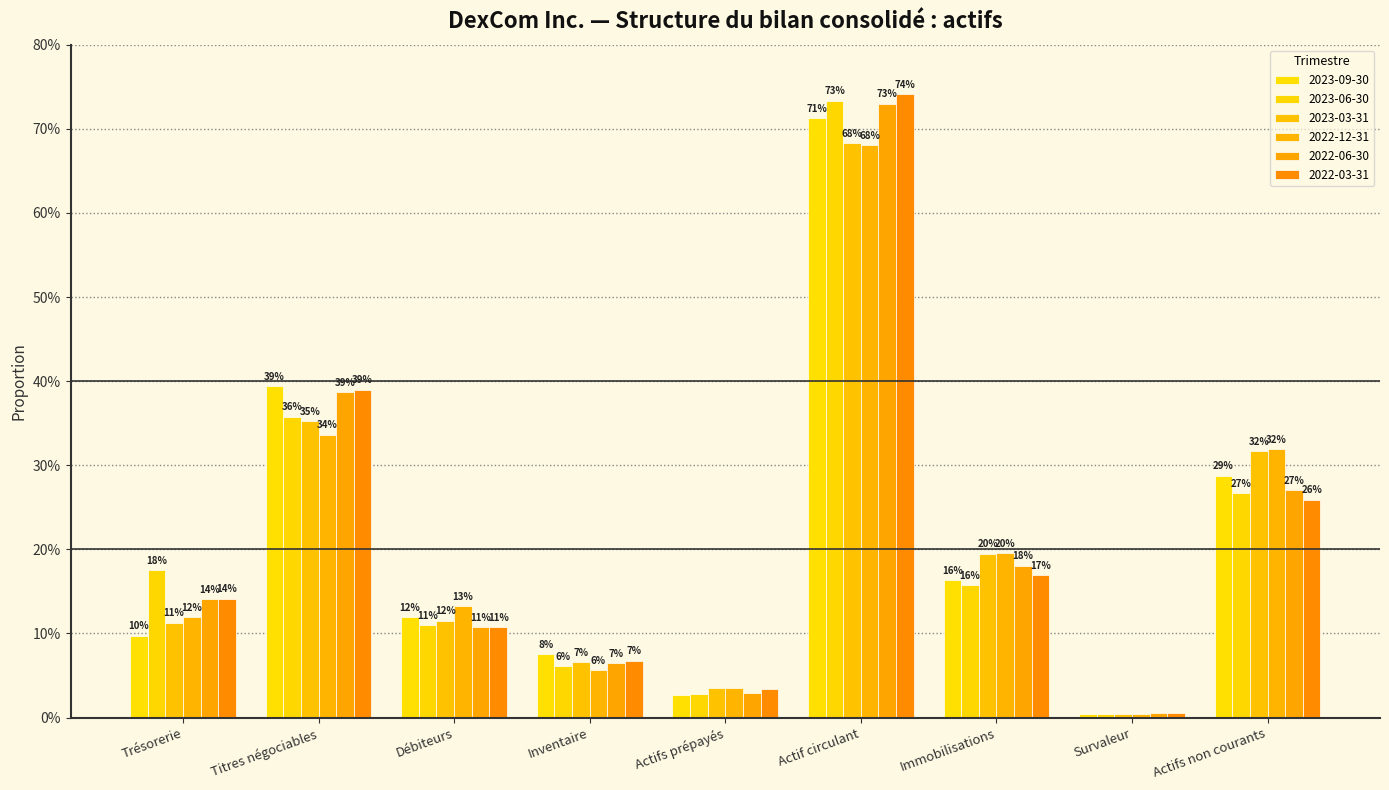

What are all the series names shown in the legend?

2023-09-30, 2023-06-30, 2023-03-31, 2022-12-31, 2022-06-30, 2022-03-31